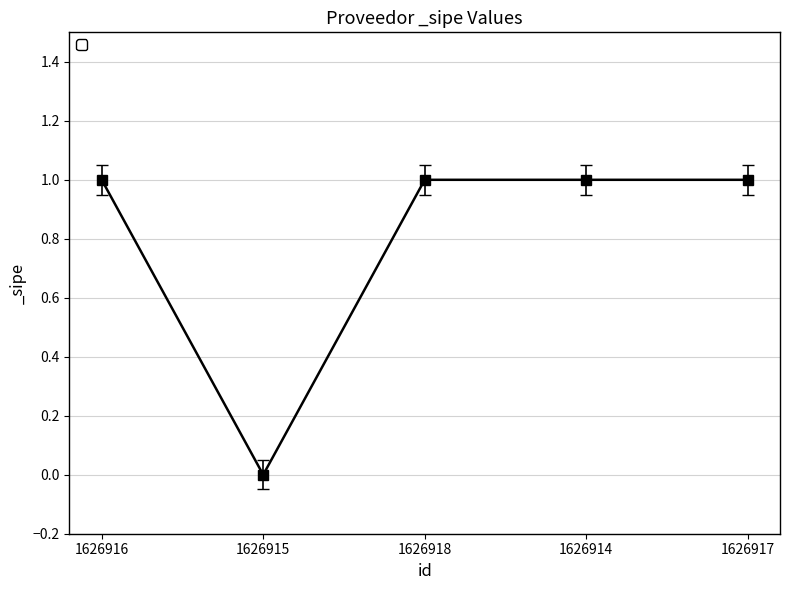

True or false: the data shows 1 at 1626915.

False